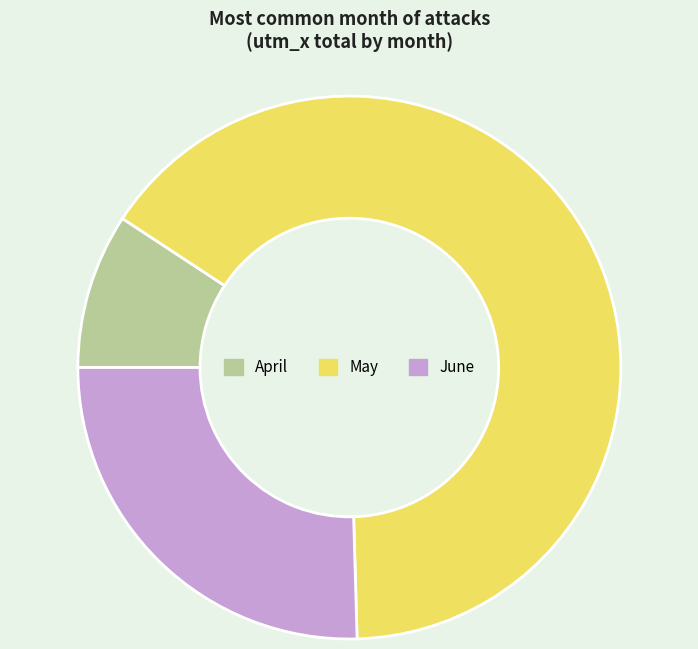

Rank the categories by value from lowest to highest.

April, June, May